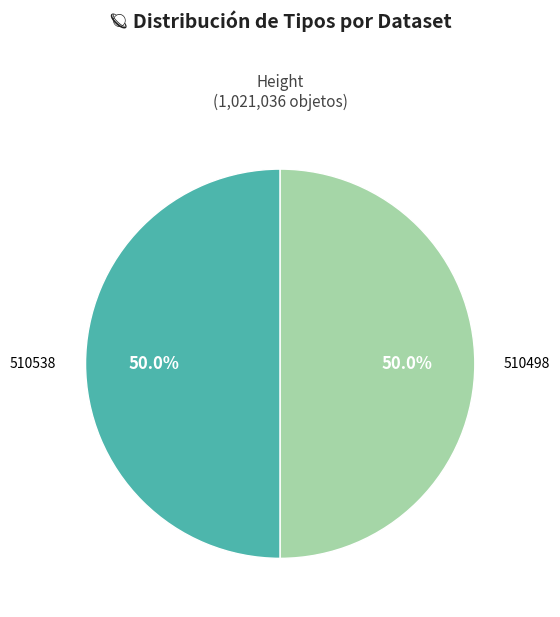

What percentage is NOT represented by 510538?

50.0%